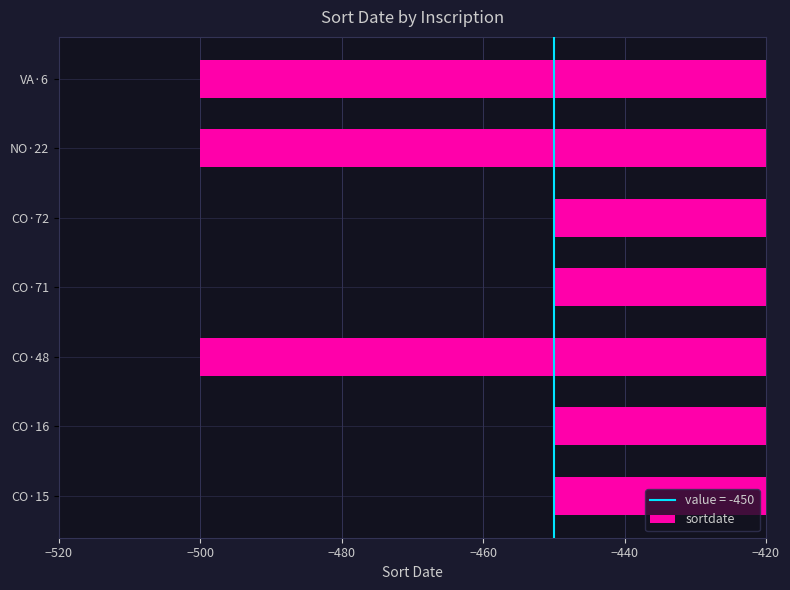

Which has a higher value, CO·16 or VA·6?

CO·16